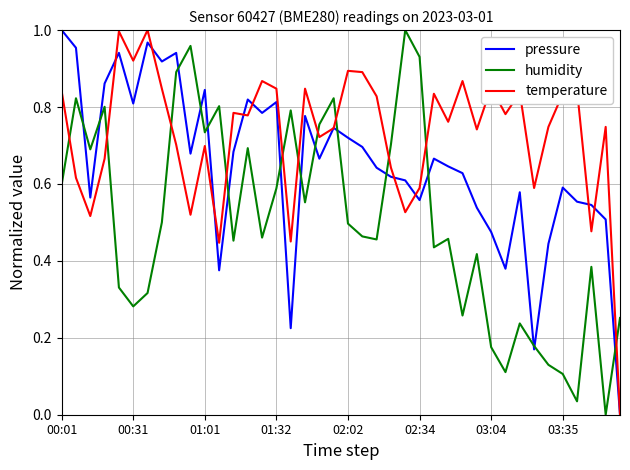

How many values in humidity are above zero?

39